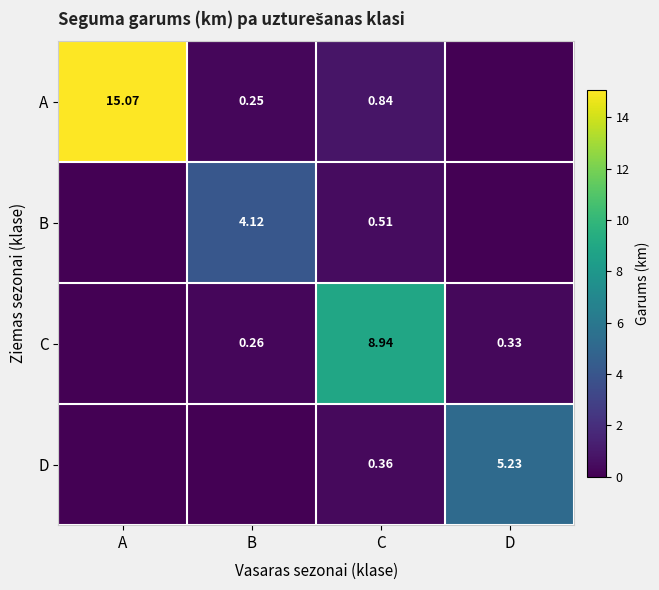

Is the value of D at C greater than the value of A at A?

No